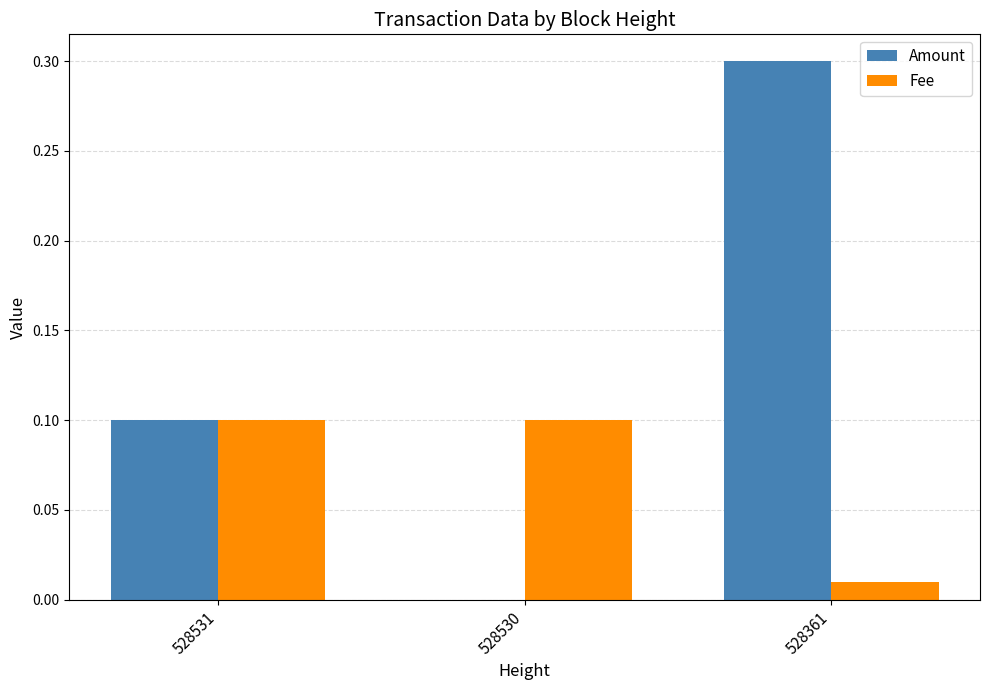

True or false: Fee has a value of 0.0 at 528530.

False